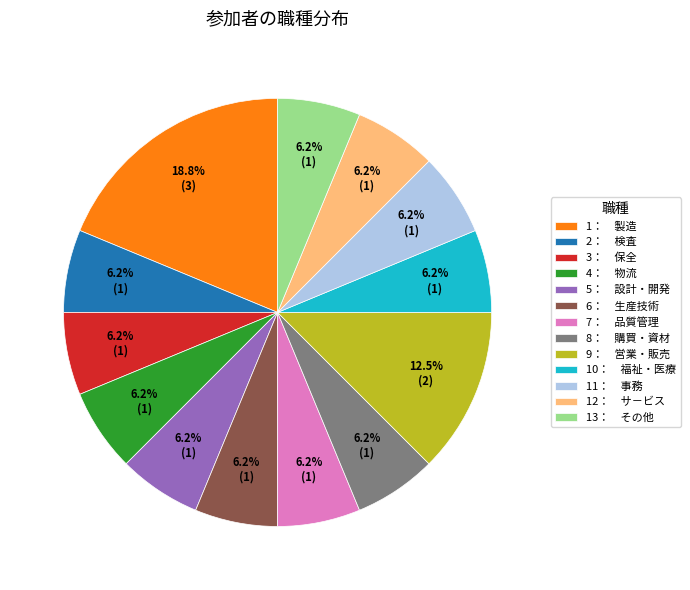

Combined, do 12： サ－ビス and 3： 保全 account for over 50%?

No